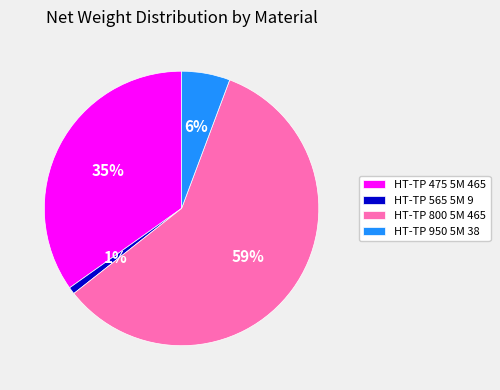

Between HT-TP 565 5M 9 and HT-TP 475 5M 465, which is larger?

HT-TP 475 5M 465